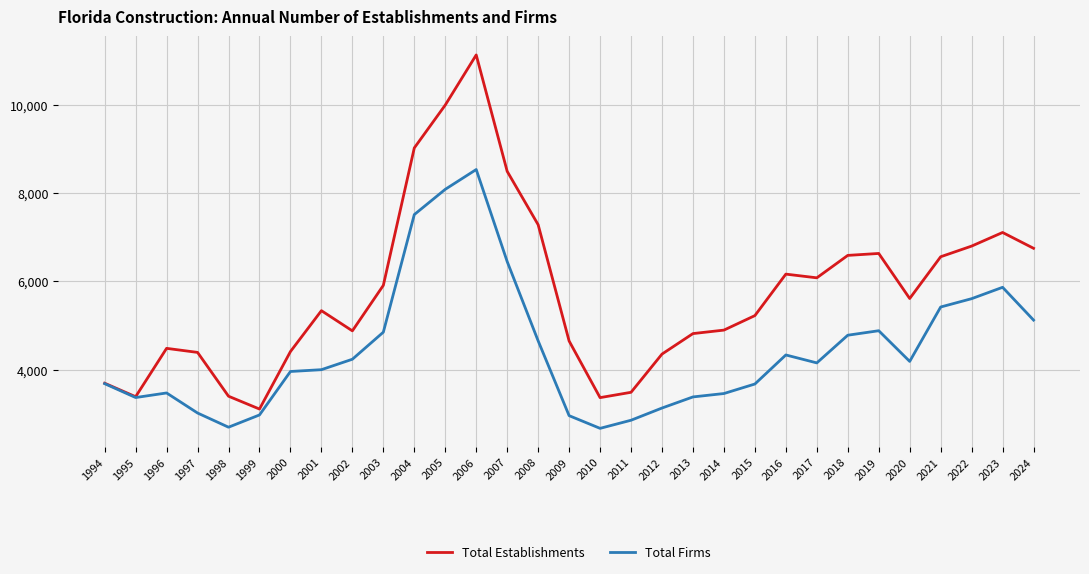

Which category has the highest value in the Total Establishments series?

2006